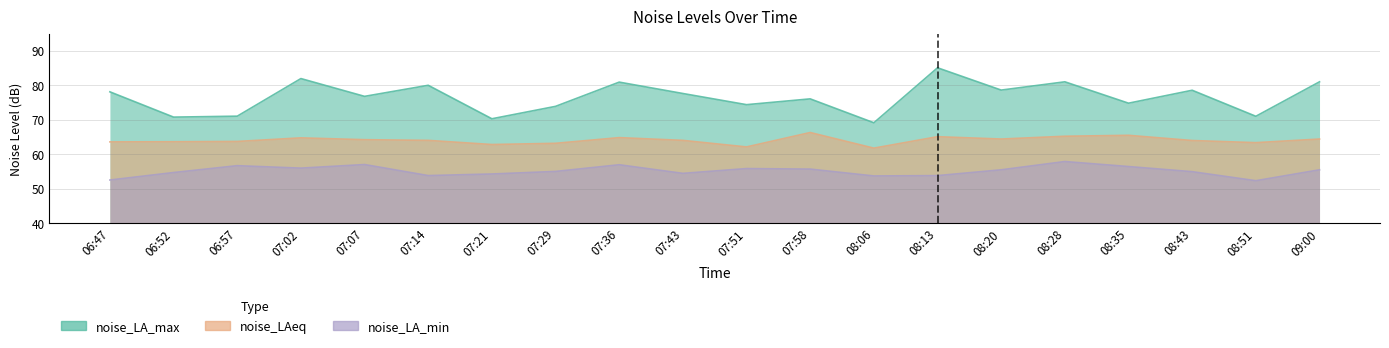

What is the label of the 8th point from the right?

08:06